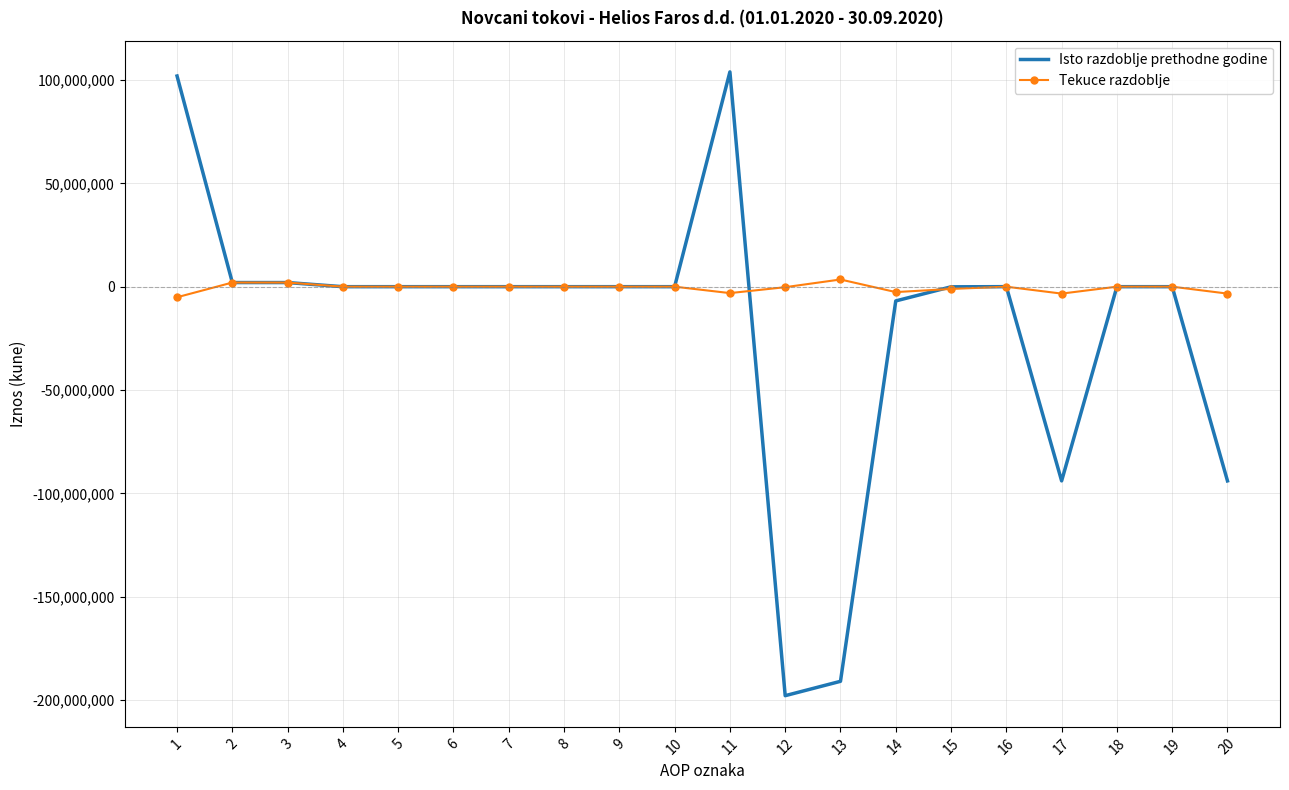

How many categories are shown in the chart?

20